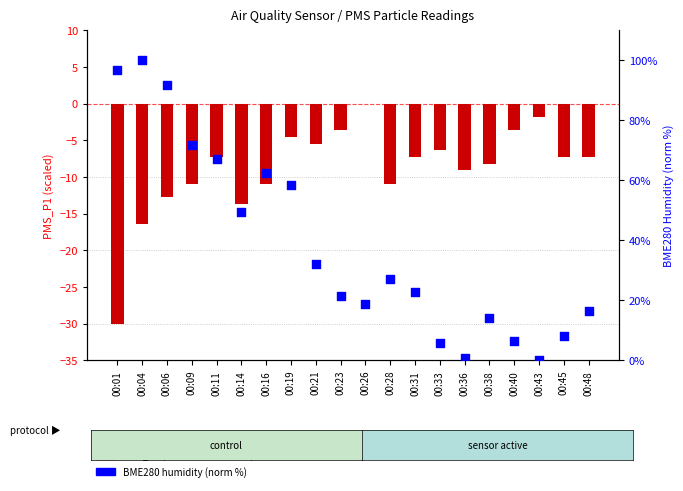

Which series has the largest total across all categories?

BME280_humidity (norm)